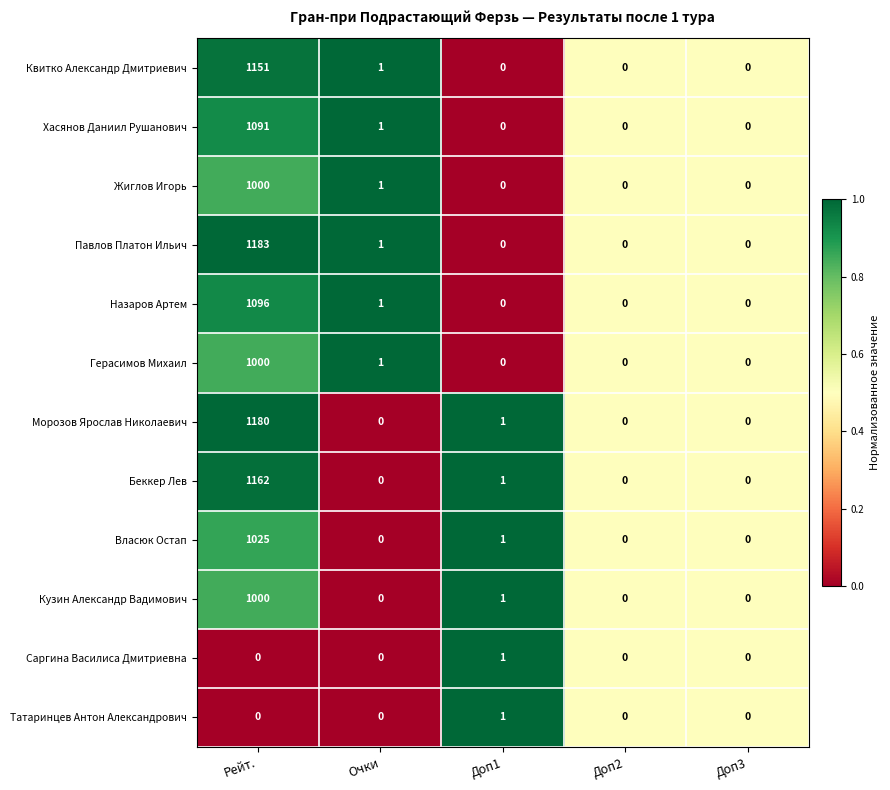

Which series has the widest spread of values?

Павлов Платон Ильич